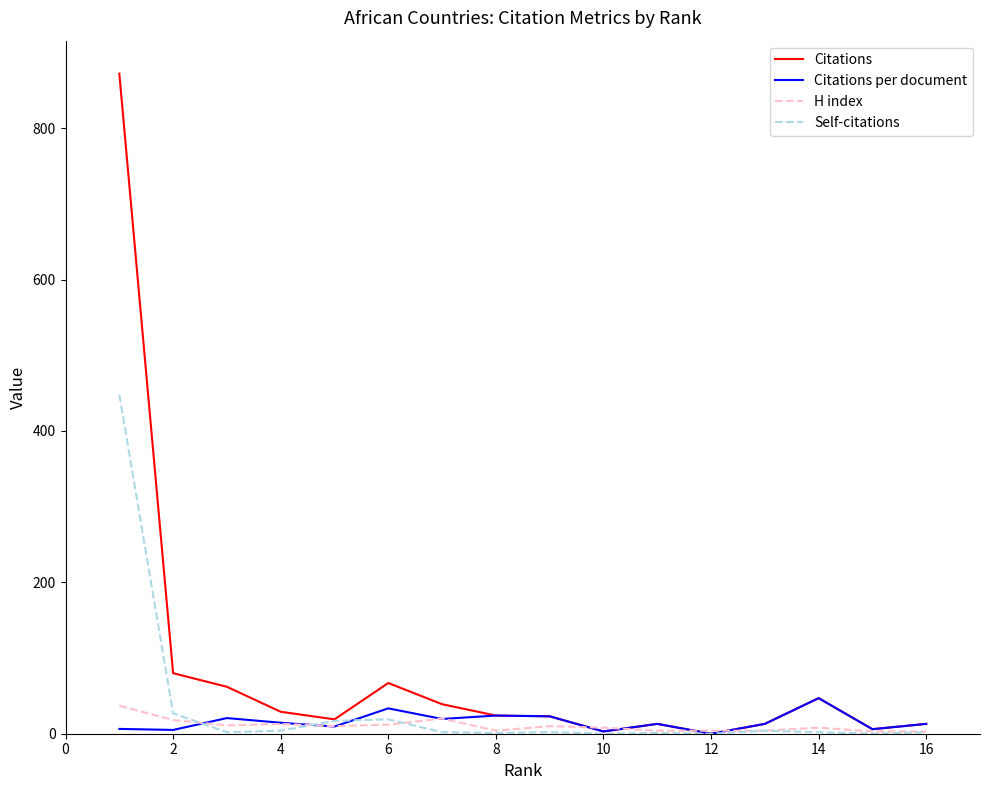

Which series has the largest total across all categories?

Citations